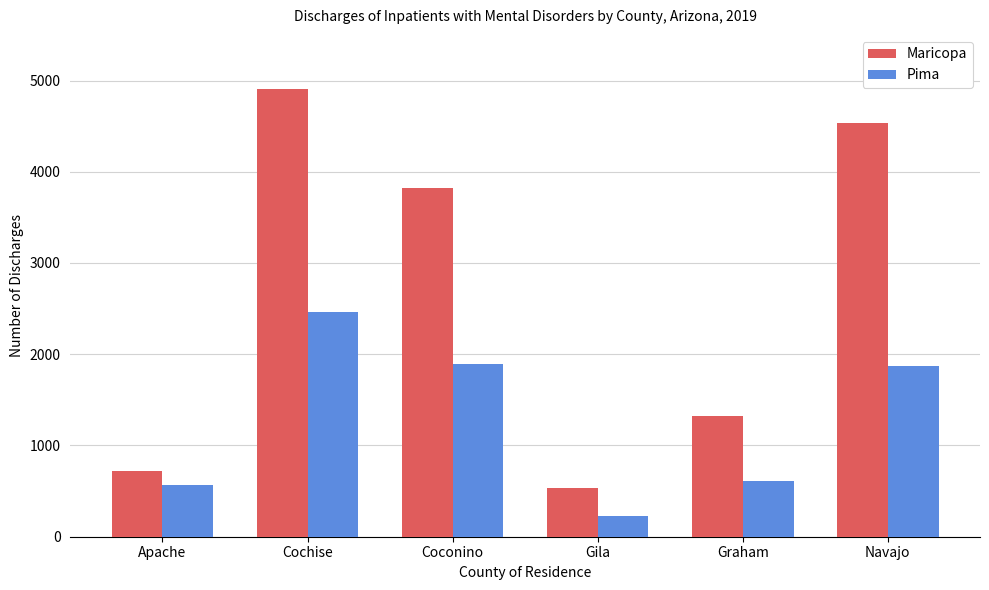

Which category has the highest value in the Pima series?

Cochise